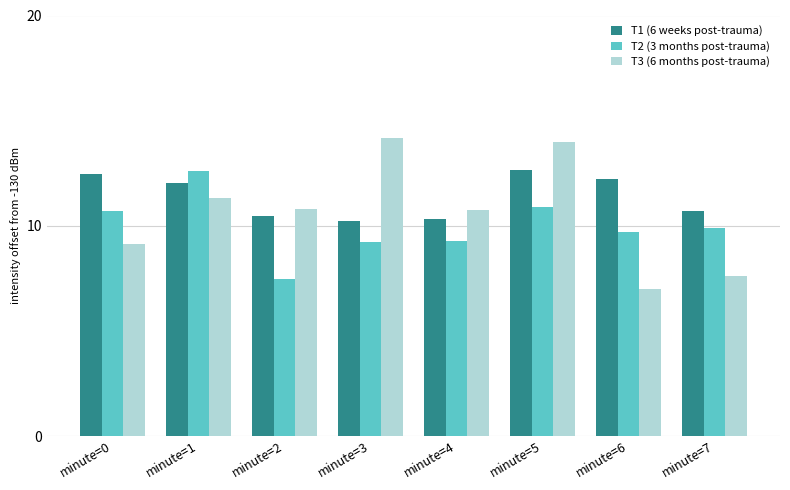

What is the difference between the maximum and minimum values in the T3 (6 months post-trauma) series?

7.2